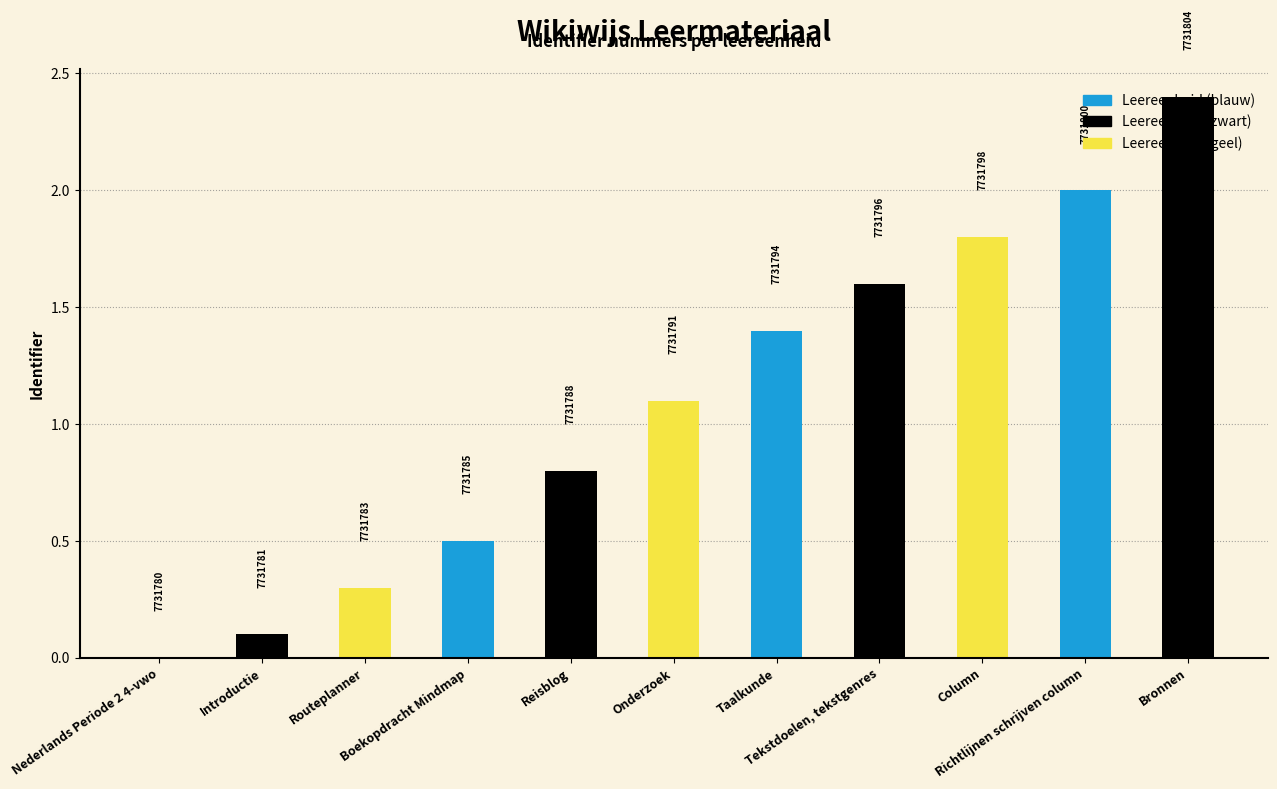

Is it true that the value at Richtlijnen schrijven column is 3.5?

False